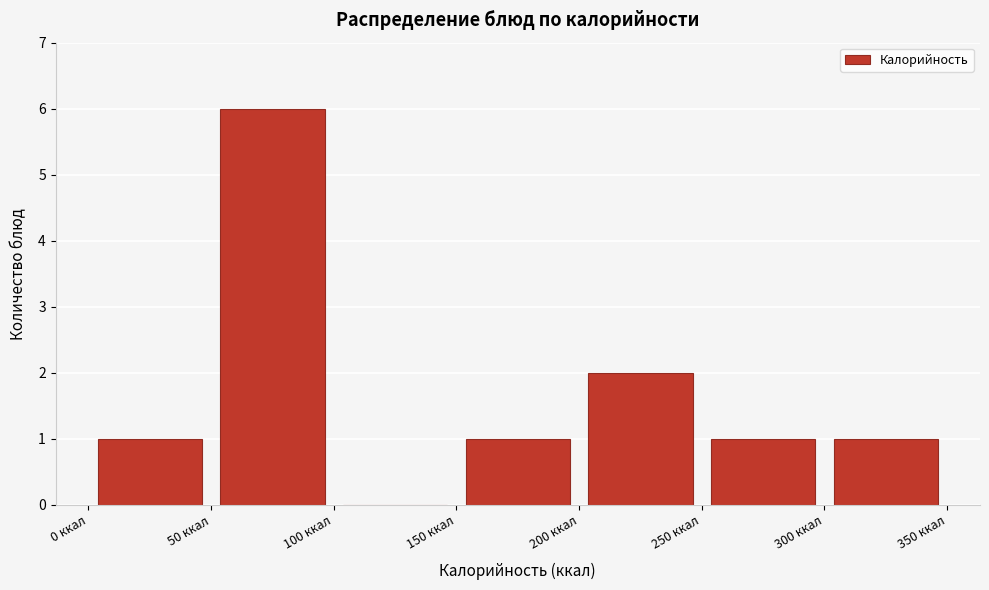

Reading left to right, transcribe this chart: for each bar, give the range it covers on the x-axis and its height. The values are not printed on the chart, so give them approximately, as read against the axis.

0 to 50: 1
50 to 100: 6
100 to 150: 0
150 to 200: 1
200 to 250: 2
250 to 300: 1
300 to 350: 1